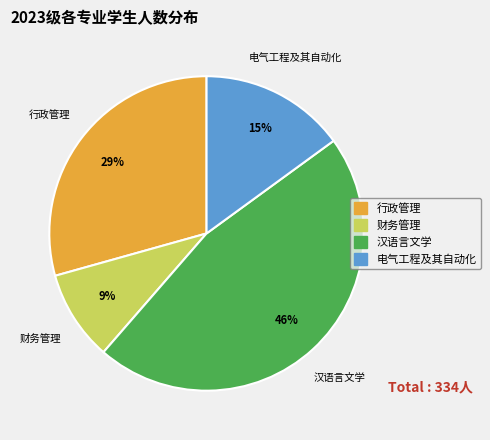

To the nearest percent, what is the difference between the 电气工程及其自动化 and 行政管理 slice percentages?

14%